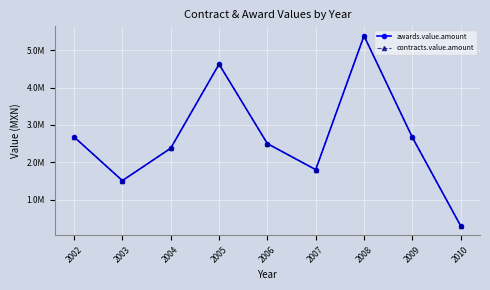

List the series in order of their peak value, lowest first.

awards.value.amount, contracts.value.amount